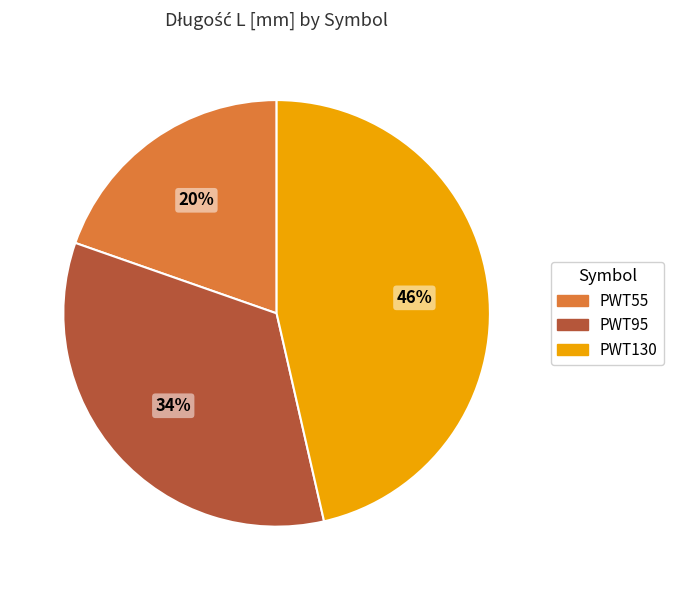

Approximately how many times larger is the value at PWT130 compared to PWT95?

1.4